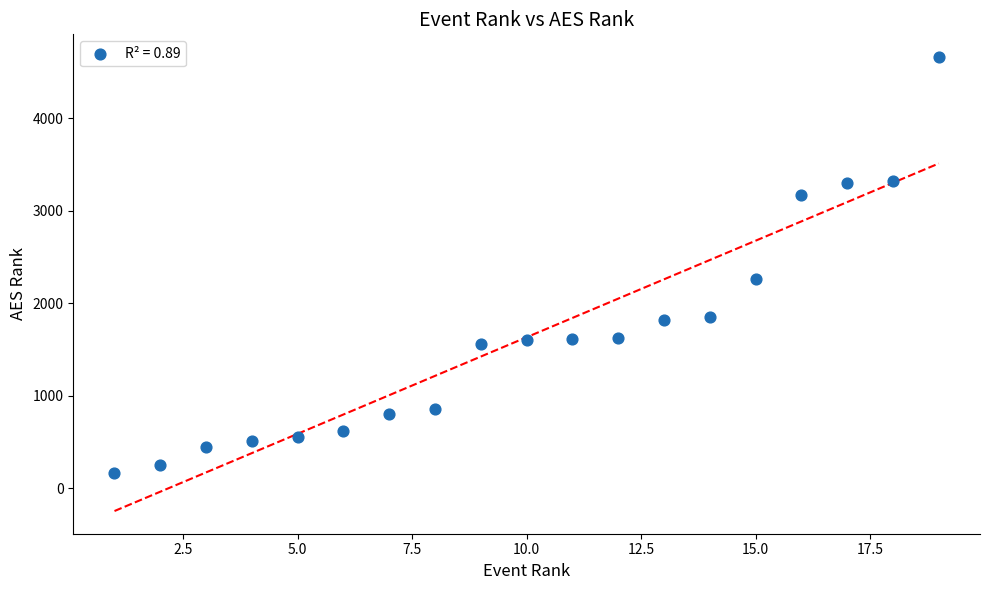

What is the range of Y values (max minus min)?

4492